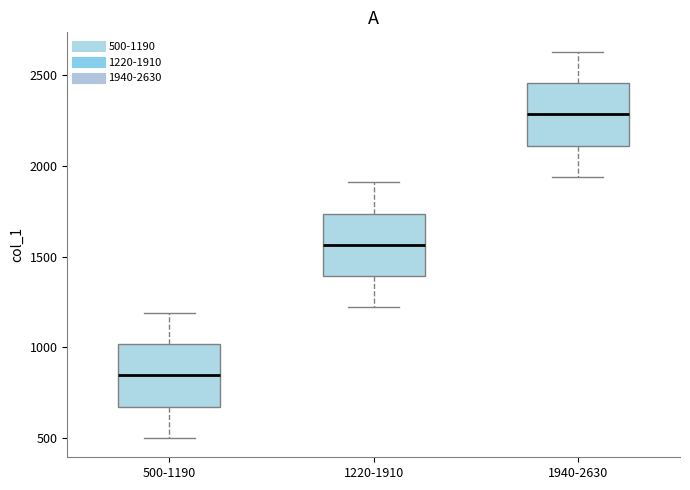

Where does the upper whisker of the box for 1940-2630 end on the y-axis? The values are not printed on the chart, so give them approximately, as read against the axis.

2650